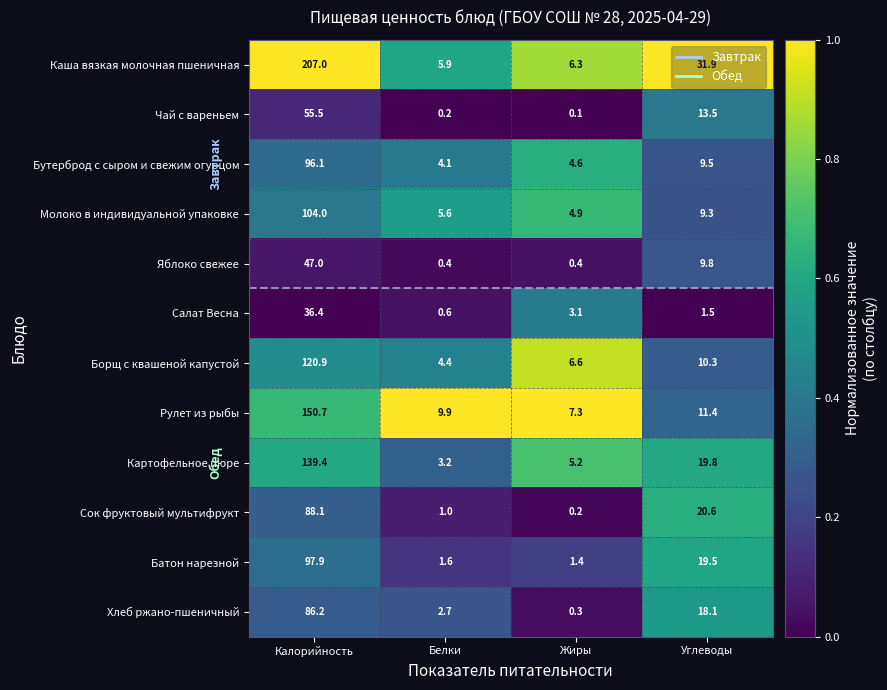

Which category has the highest value across all series?

Калорийность